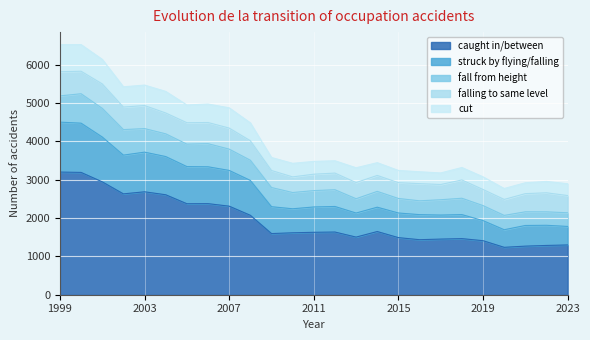

What is the lowest value of the caught in/between series?

1237